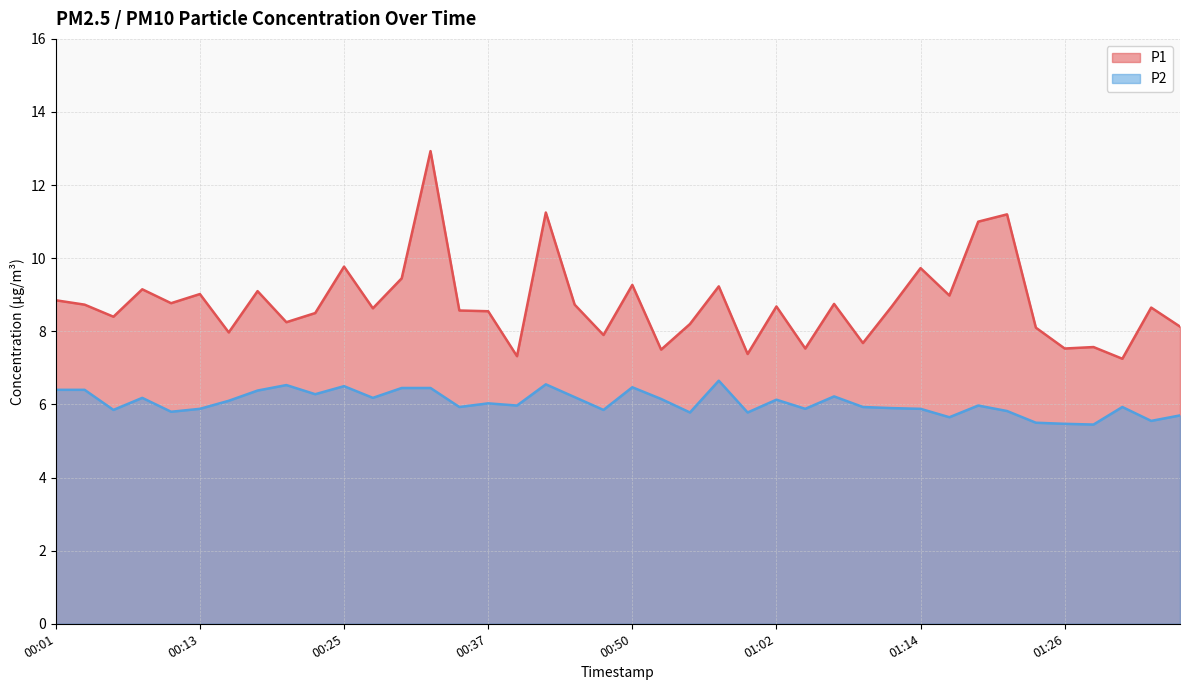

Is the value of P2 at 00:03 greater than the value of P1 at 00:25?

No